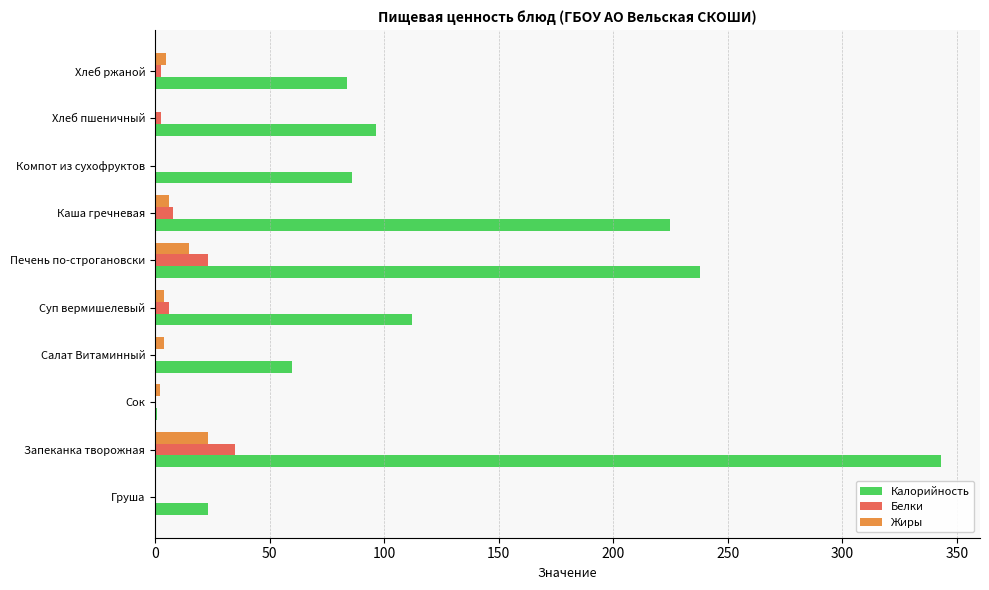

At which category does the chart reach its peak across all series?

Запеканка творожная